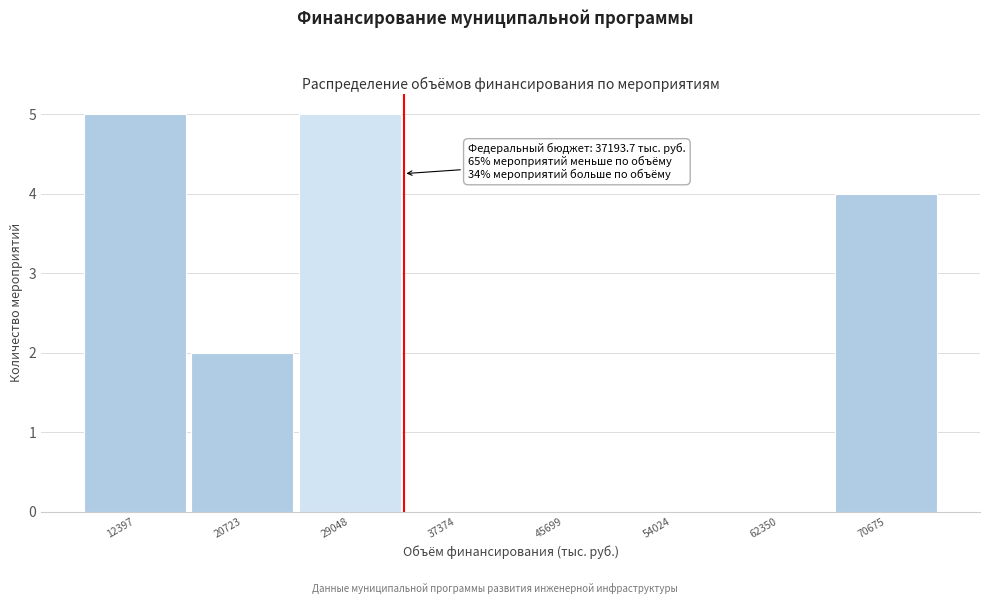

Reading left to right, transcribe all the data shown in this chart.

12397=5	20723=2	29048=5	37374=0	45699=0	54024=0	62350=0	70675=4